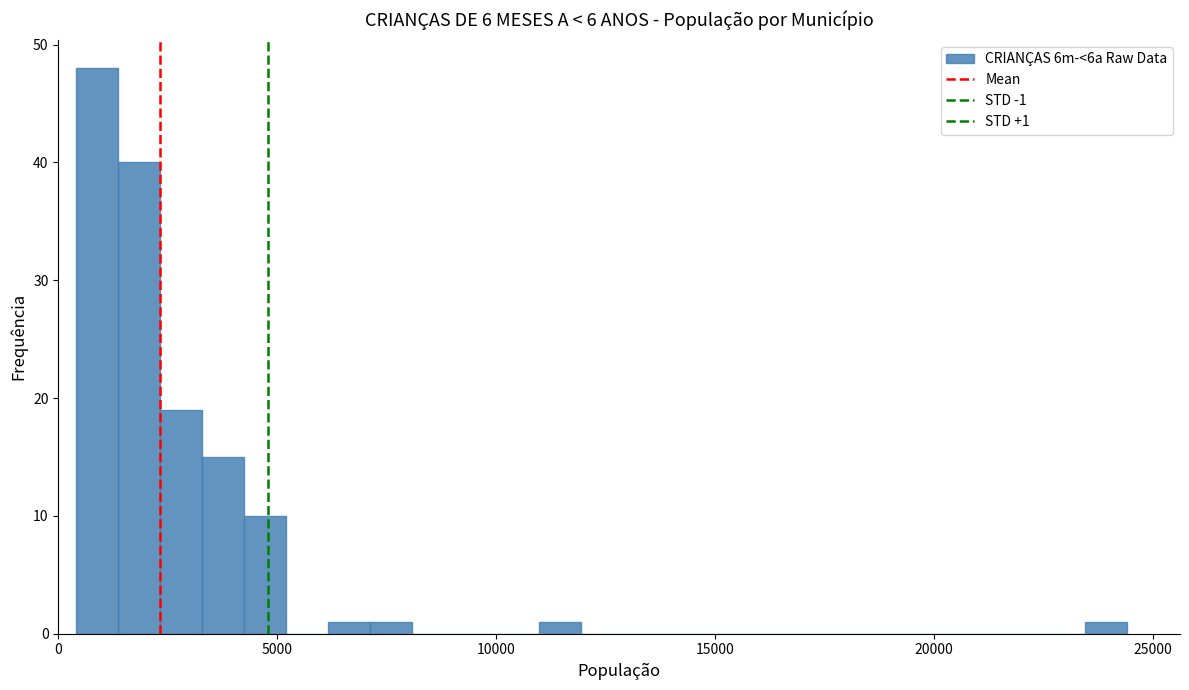

Around what value on the x-axis is the tallest bar? Give the approximate position of its centre, as read against the axis.

1000